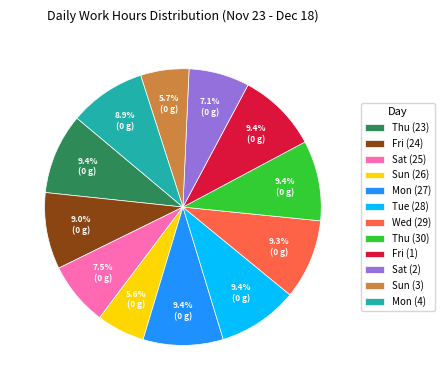

What portion of the pie excludes Sat (25)?

92.5%